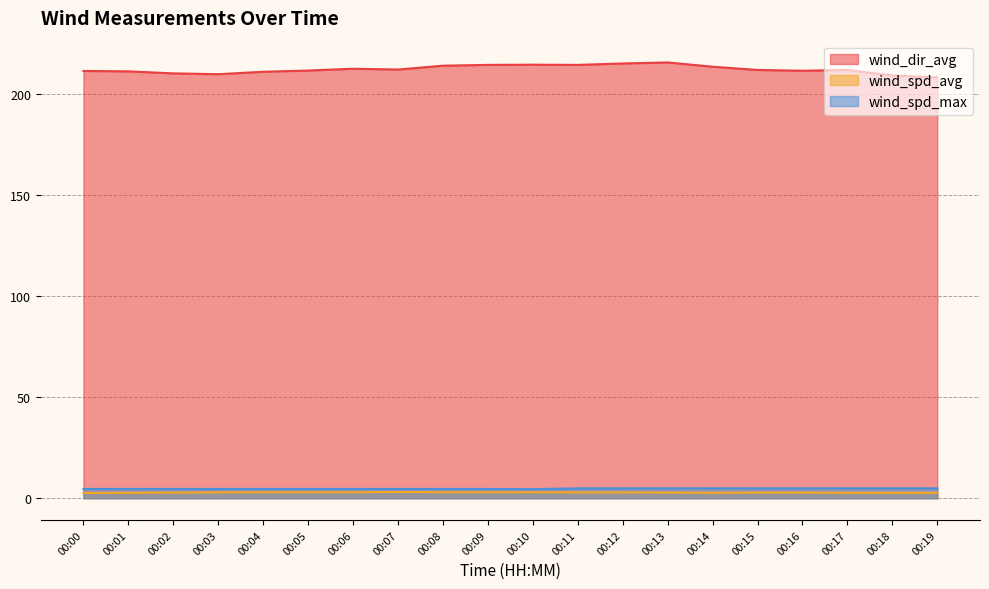

True or false: wind_spd_max and wind_dir_avg cross at least once.

False